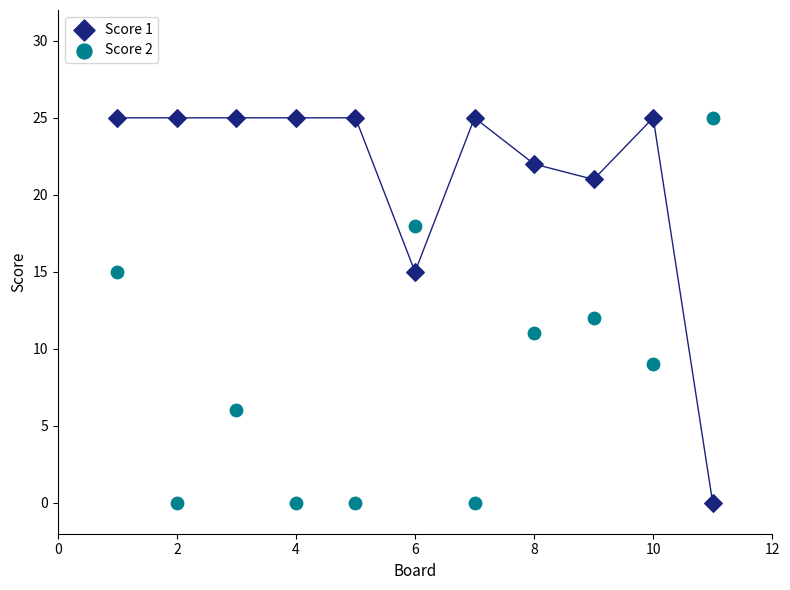

What is the X range (max minus min) for the scatter plot?

10